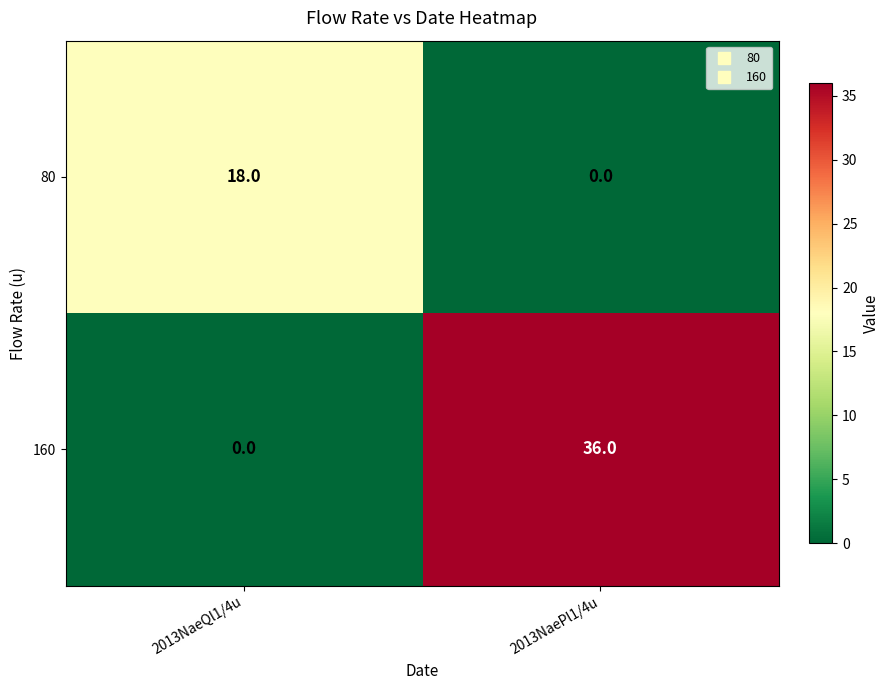

Rank the series at 2013NaeQl1/4u from lowest to highest value.

160, 80